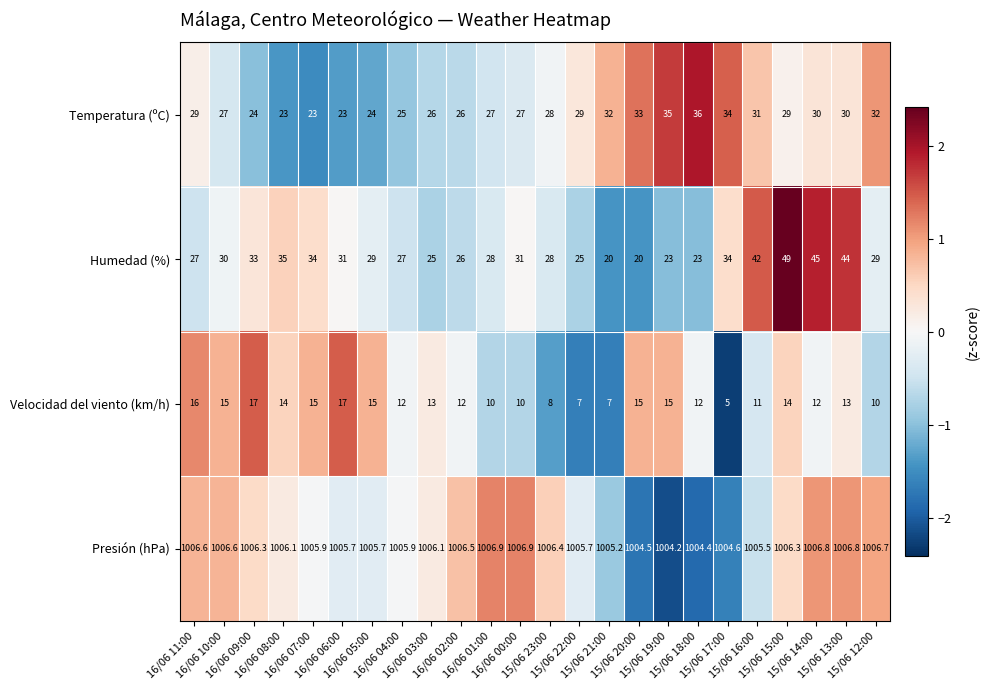

What is the difference between the maximum and minimum values in the Humedad (%) series?

29.0